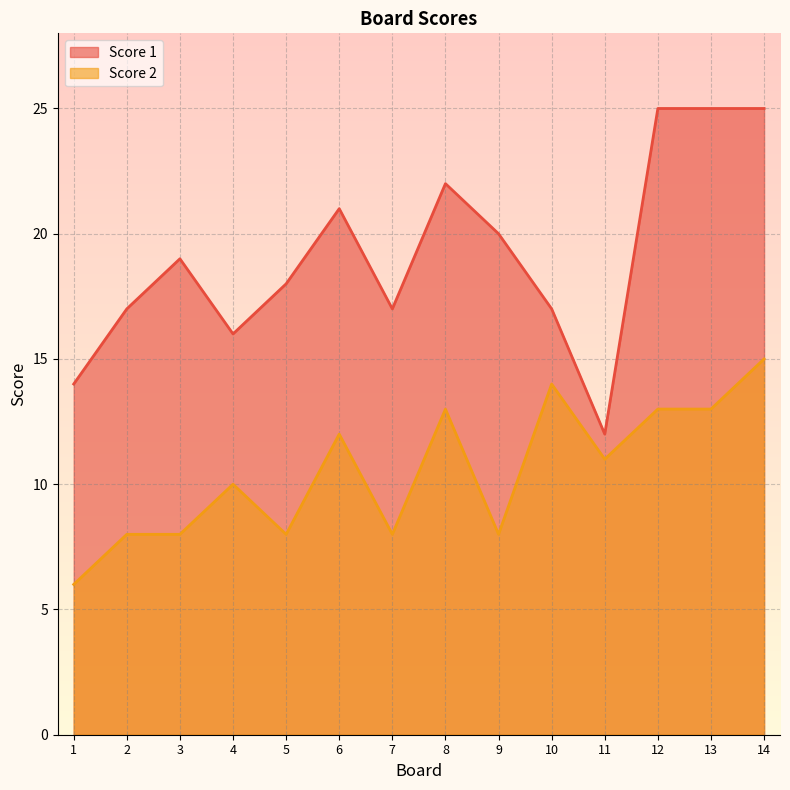

At 2, list the series in order from largest to smallest.

Score 1, Score 2